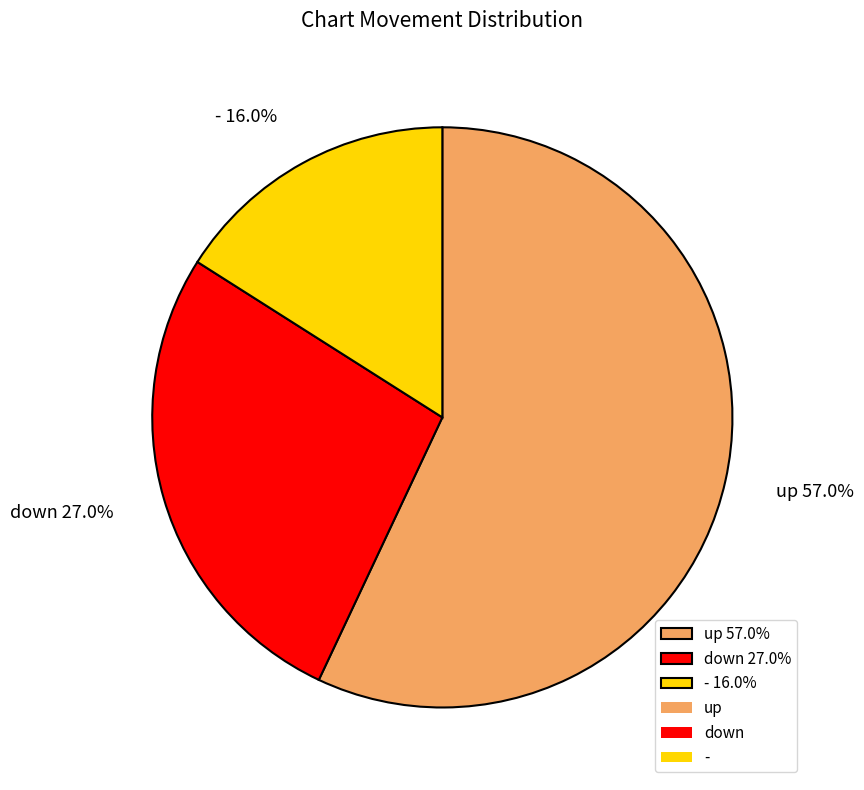

Does down represent more than half of the total?

No